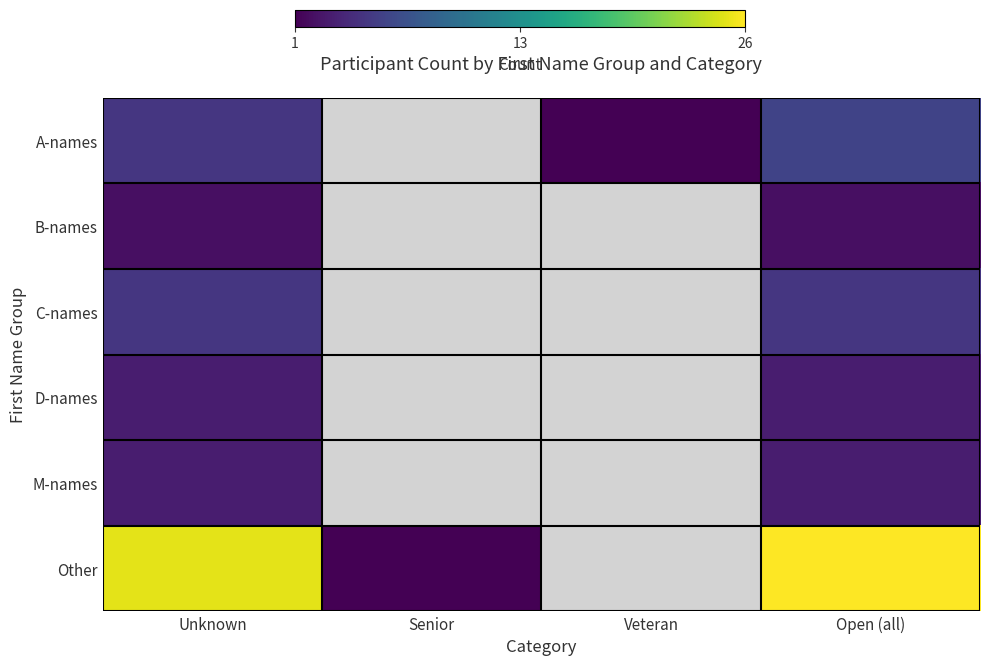

Between Senior and Veteran, which is larger?

Veteran